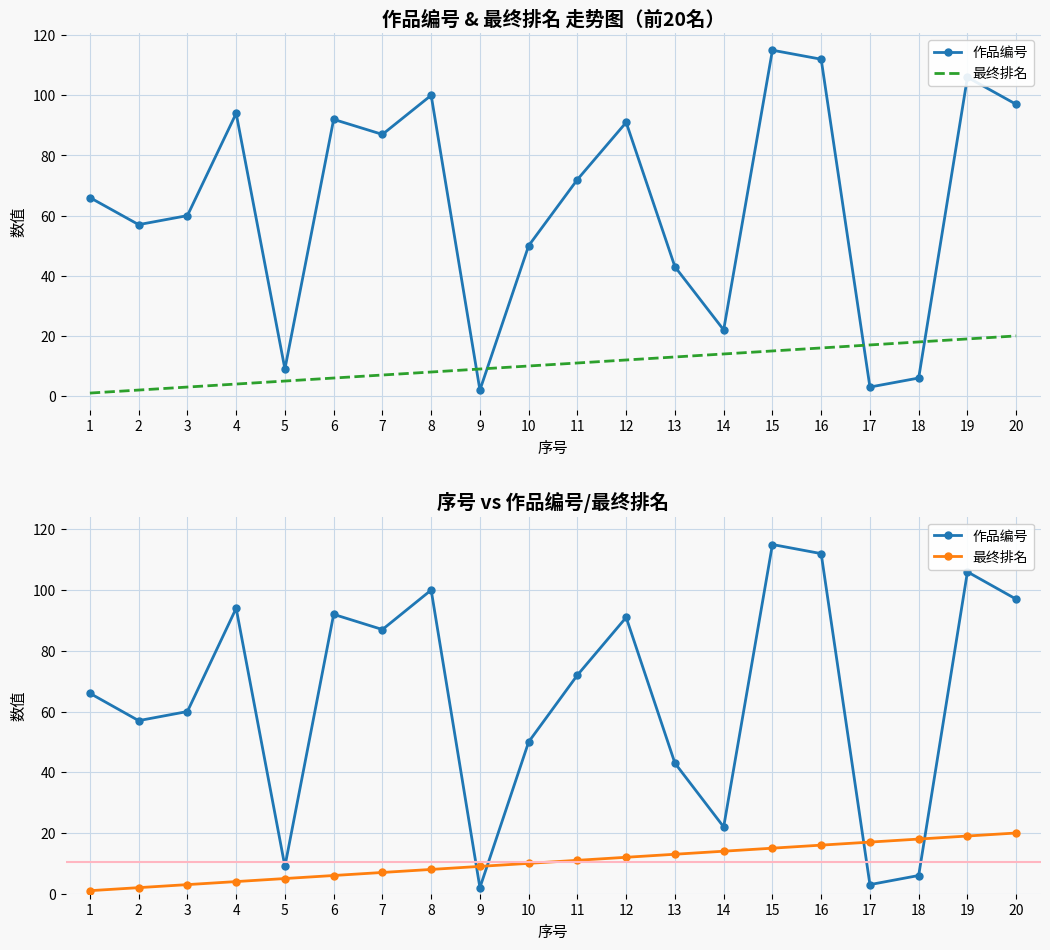

Is it true that 最终排名 equals 9 at 9?

True